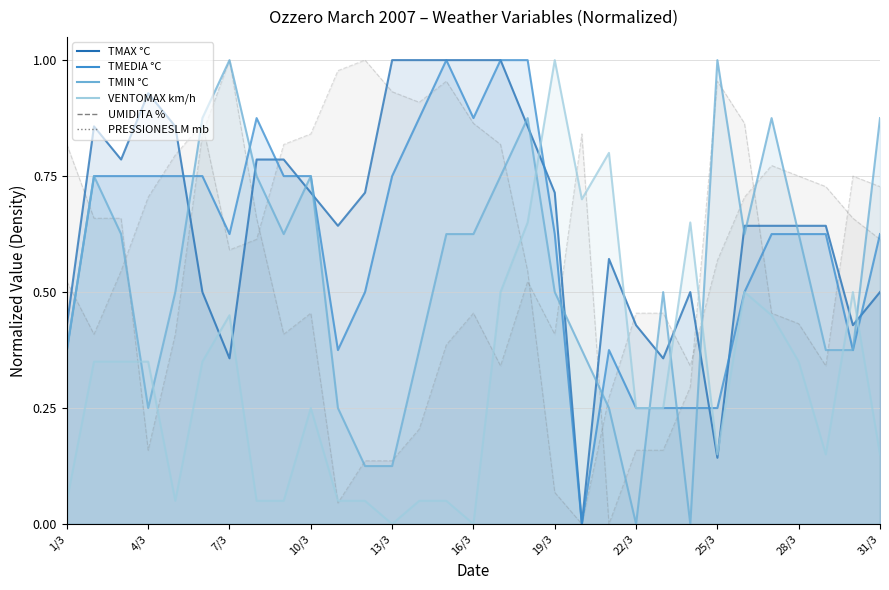

How many times do TMAX °C line and UMIDITA % line cross each other?

8